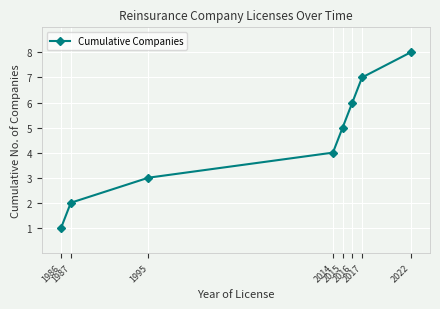

How many series are shown in this chart?

1